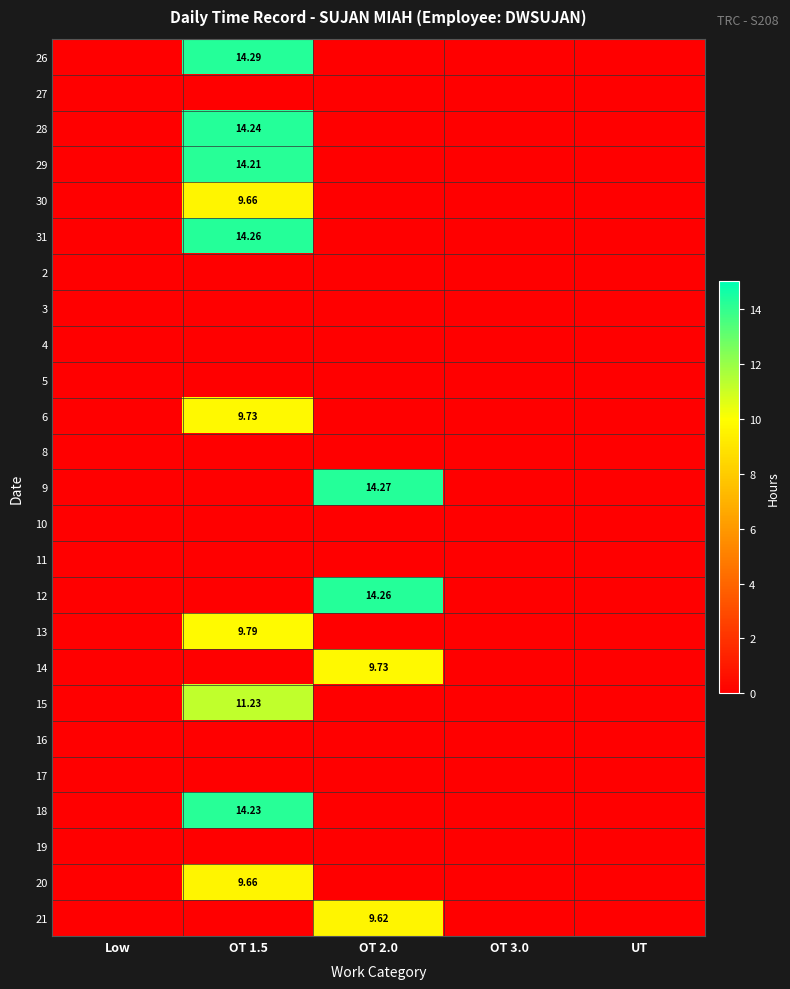

Which category has the lowest value across all series?

Low